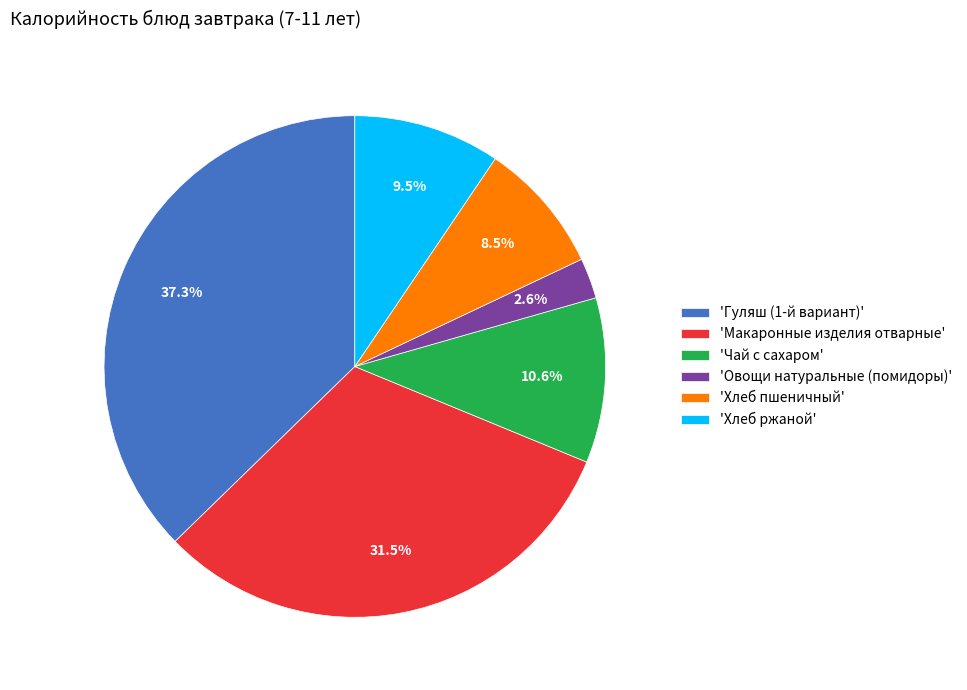

Rank the categories by value from lowest to highest.

'Овощи натуральные (помидоры)', 'Хлеб пшеничный', 'Хлеб ржаной', 'Чай с сахаром', 'Макаронные изделия отварные', 'Гуляш (1-й вариант)'